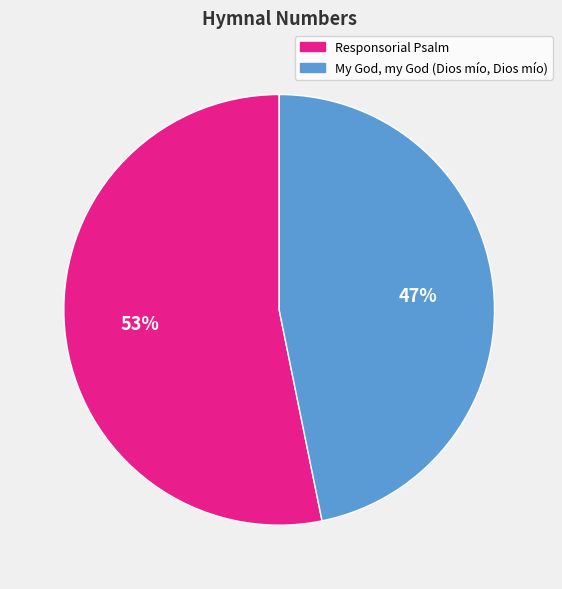

Approximately how many times larger is the value at Responsorial Psalm compared to My God, my God (Dios mío, Dios mío)?

1.1